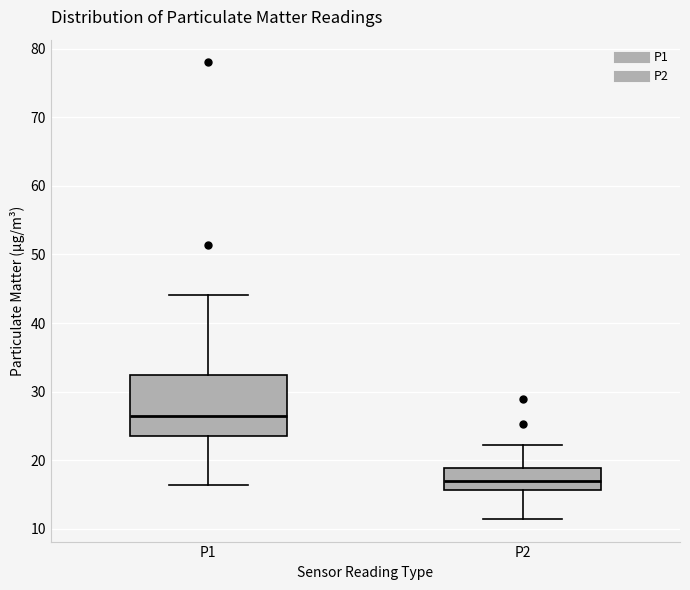

Reading left to right, transcribe this box plot: for each box, give where its median line is, the range the box spans, and where its two whiskers end, as read against the y-axis. The values are not printed on the chart, so give them approximately, as read against the axis.

P1: median 26, box 24 to 32, whiskers 16 to 44
P2: median 17, box 16 to 19, whiskers 11 to 22